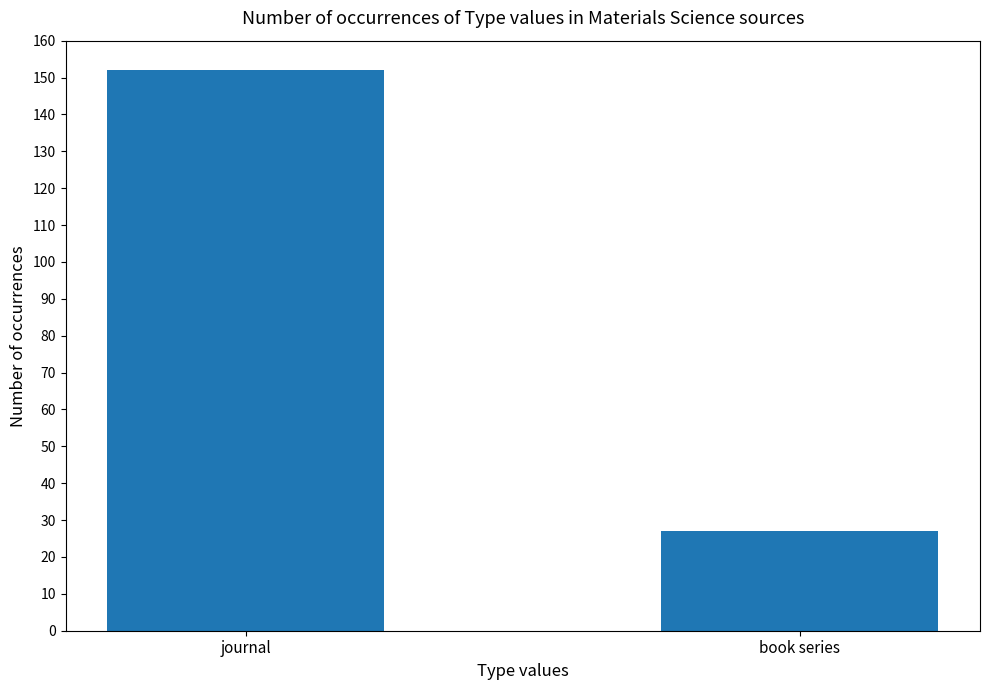

Rank the categories by value from lowest to highest.

book series, journal